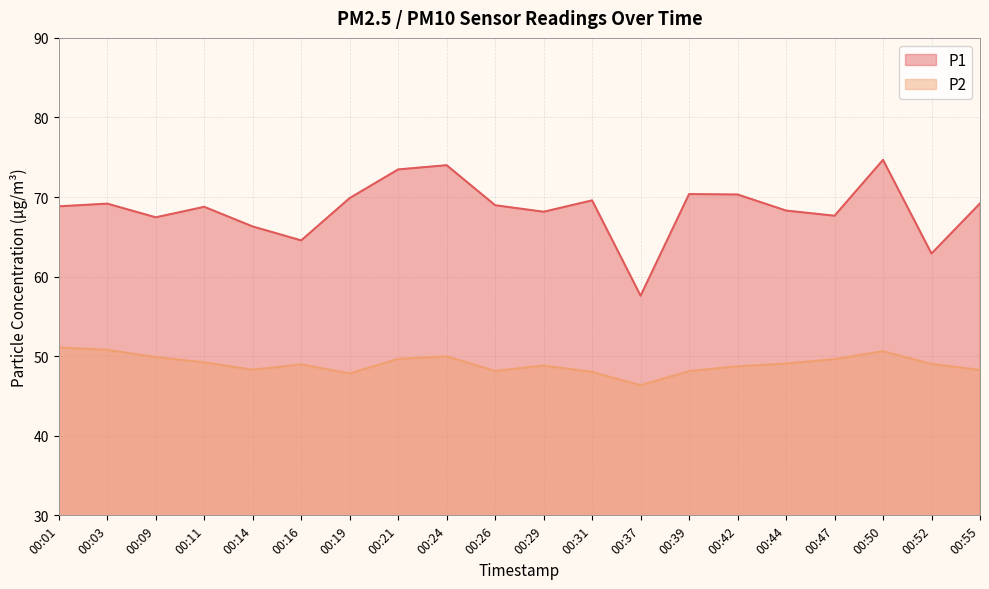

Reading left to right, extract all data points from this chart.

P1: 68.8	69.2	67.5	68.8	66.3	64.5	69.9	73.5	74.0	69.0	68.2	69.6	57.6	70.4	70.3	68.3	67.7	74.7	62.9	69.2
P2: 51.1	50.8	49.9	49.2	48.3	49.0	47.8	49.7	50.0	48.1	48.8	48.0	46.4	48.1	48.7	49.1	49.6	50.6	49.0	48.3